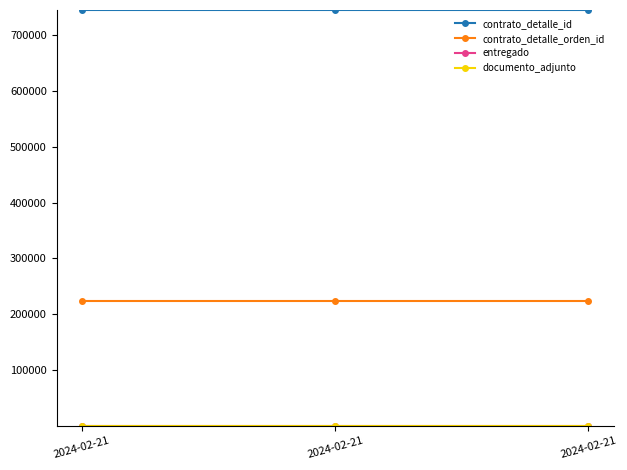

What is the spread (max minus min) of values at 2024-02-21?

744343